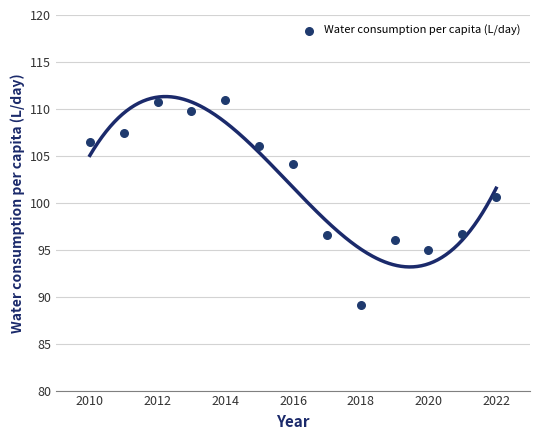

What is the range of X values (max minus min)?

12.0